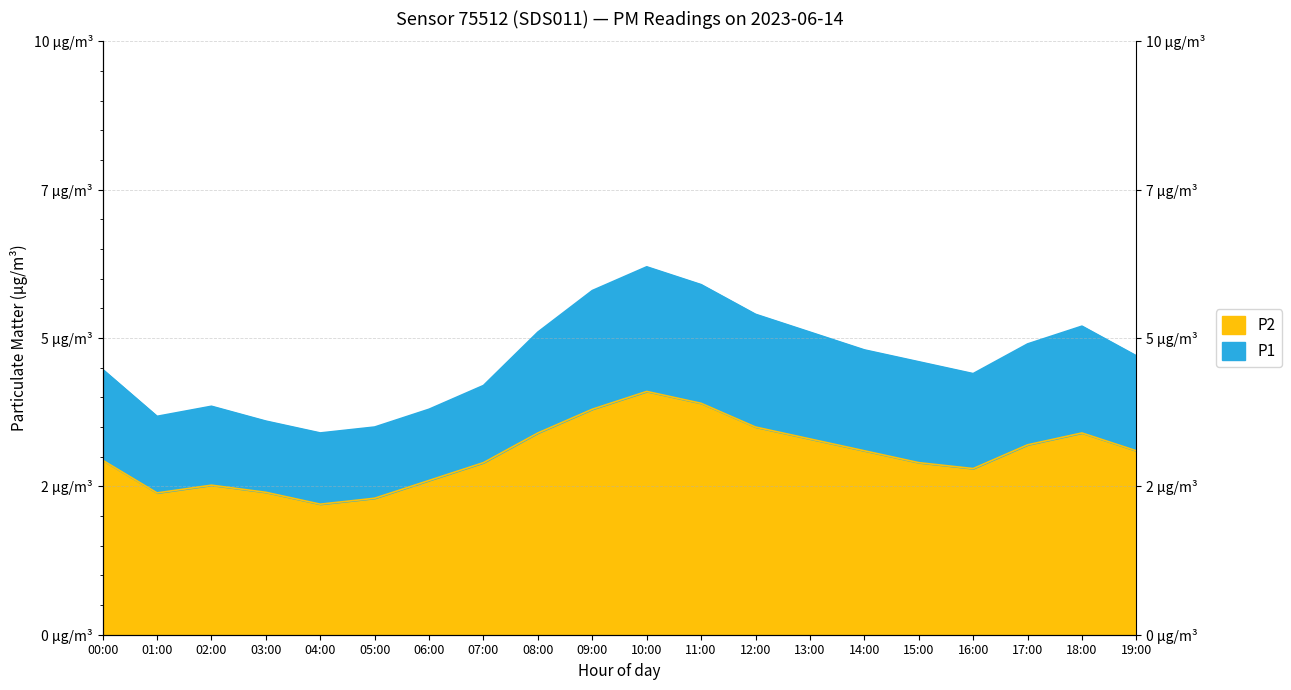

Rank the series by their maximum value, from lowest to highest.

P2, P1